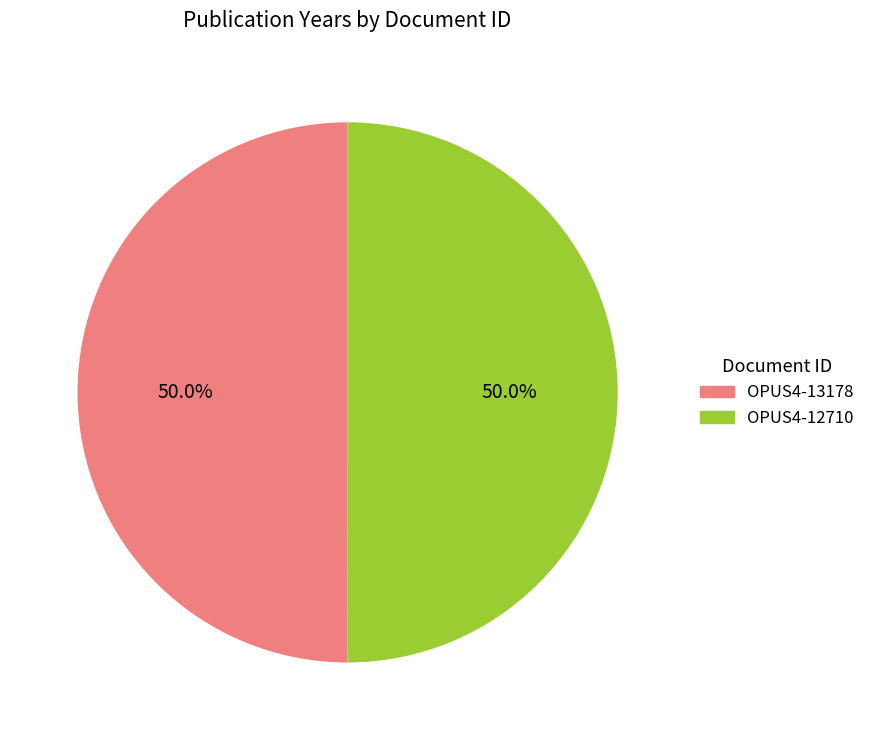

What percentage is NOT represented by OPUS4-12710?

50.0%